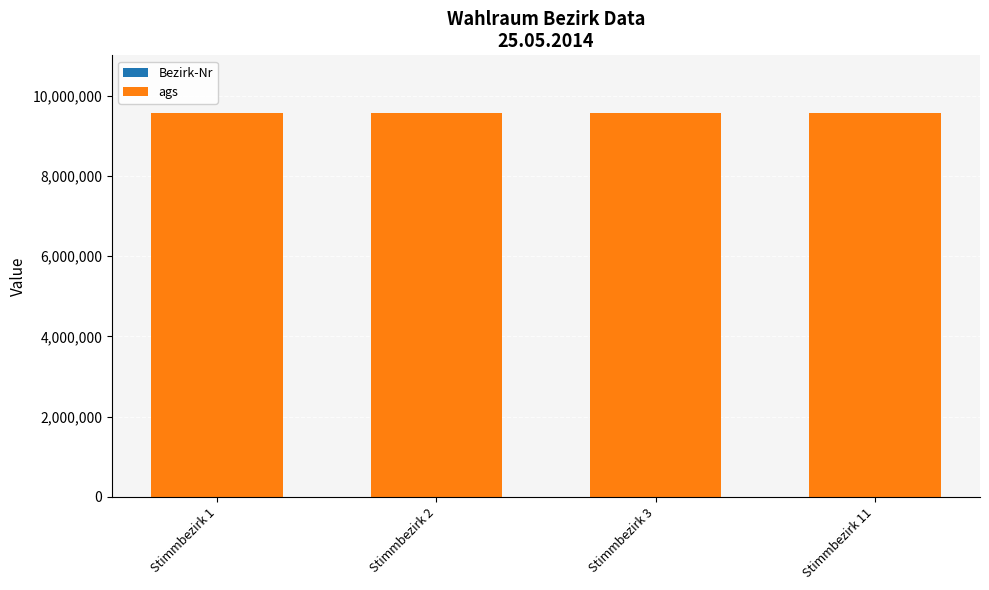

Is it true that Bezirk-Nr equals 3 at Stimmbezirk 2?

False